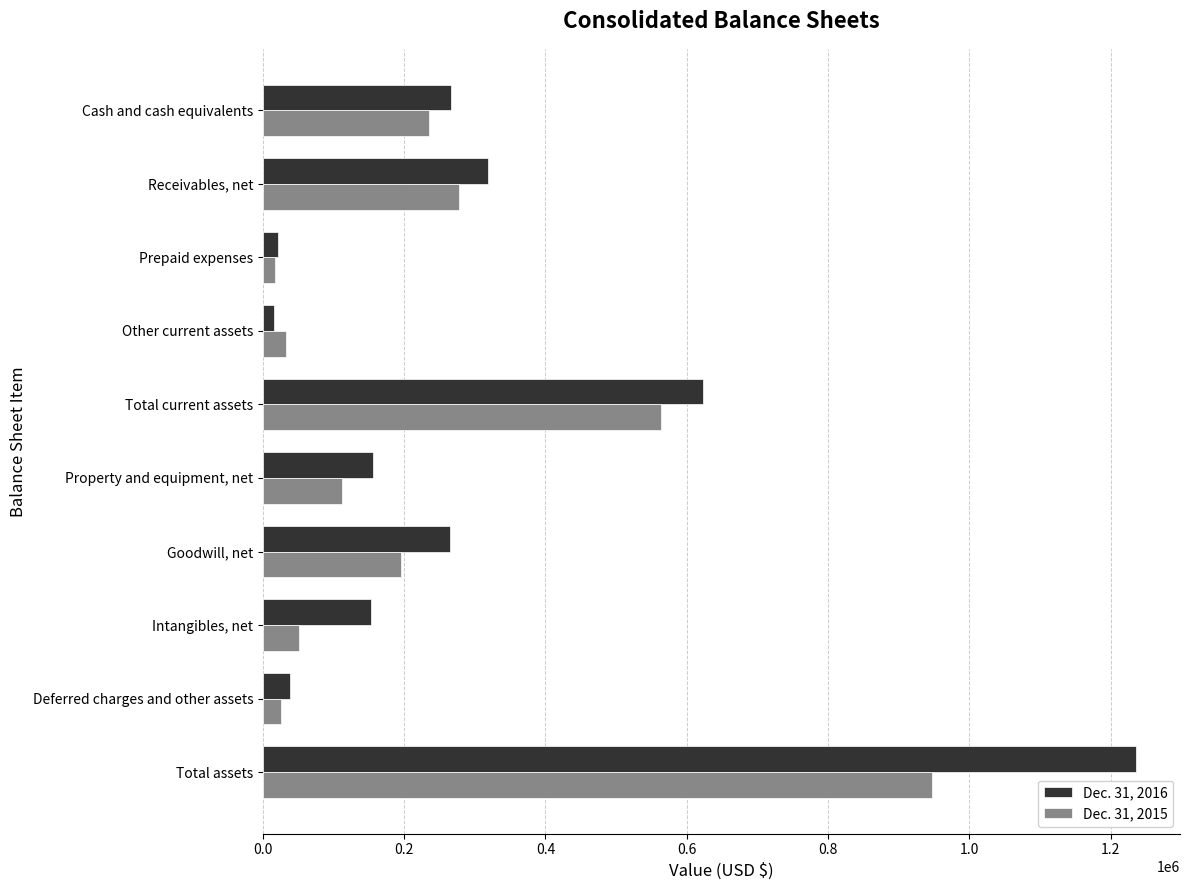

Rank the series by their average value, from highest to lowest.

Dec. 31, 2016, Dec. 31, 2015